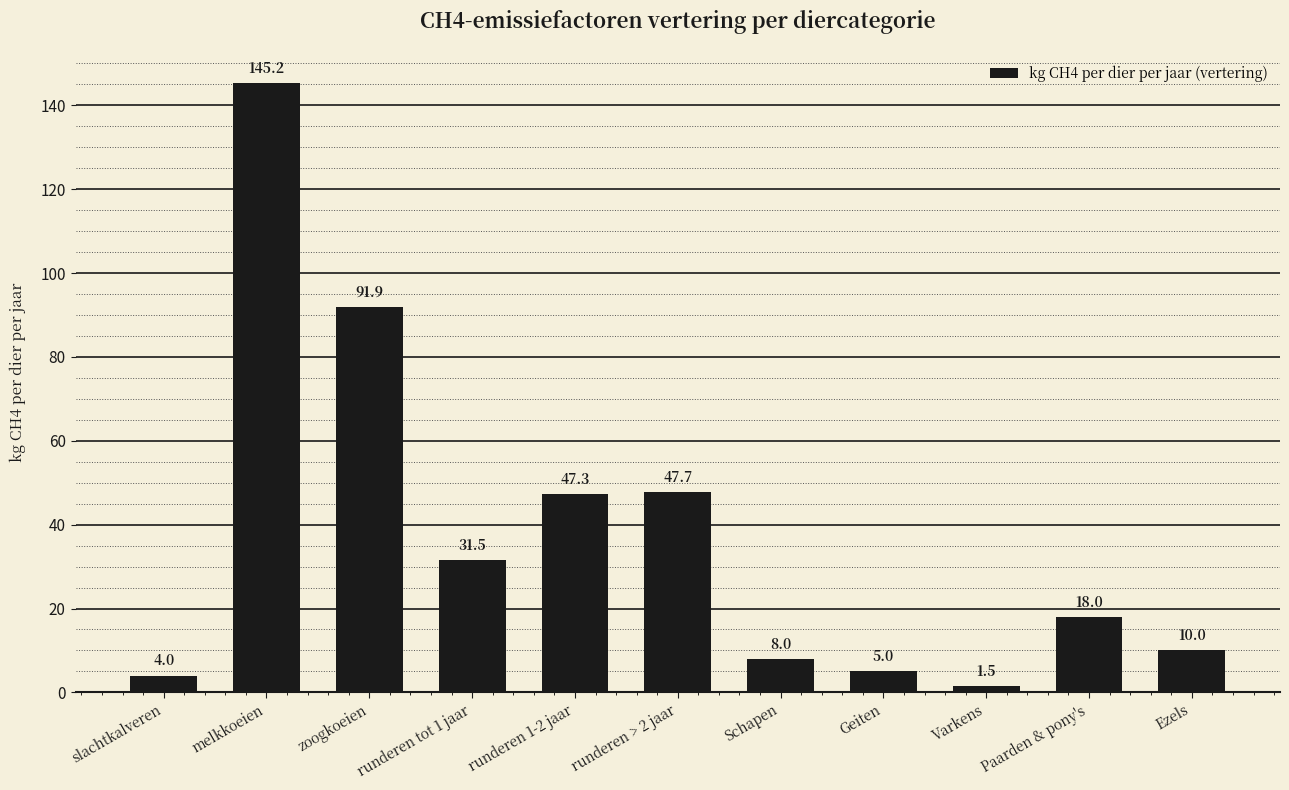

Reading left to right, what are all the values shown in this chart?

slachtkalveren=4.0	melkkoeien=145.2	zoogkoeien=91.9	runderen tot 1 jaar=31.5	runderen 1-2 jaar=47.3	runderen > 2 jaar=47.7	Schapen=8.0	Geiten=5.0	Varkens=1.5	Paarden & pony's=18.0	Ezels=10.0